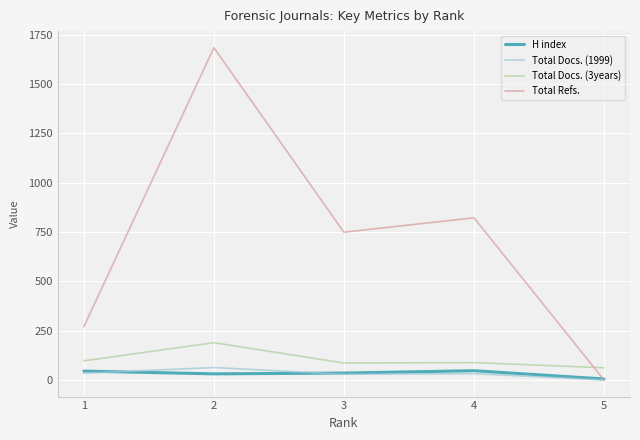

True or false: Total Docs. (1999) has more than 2 interior local peaks.

False